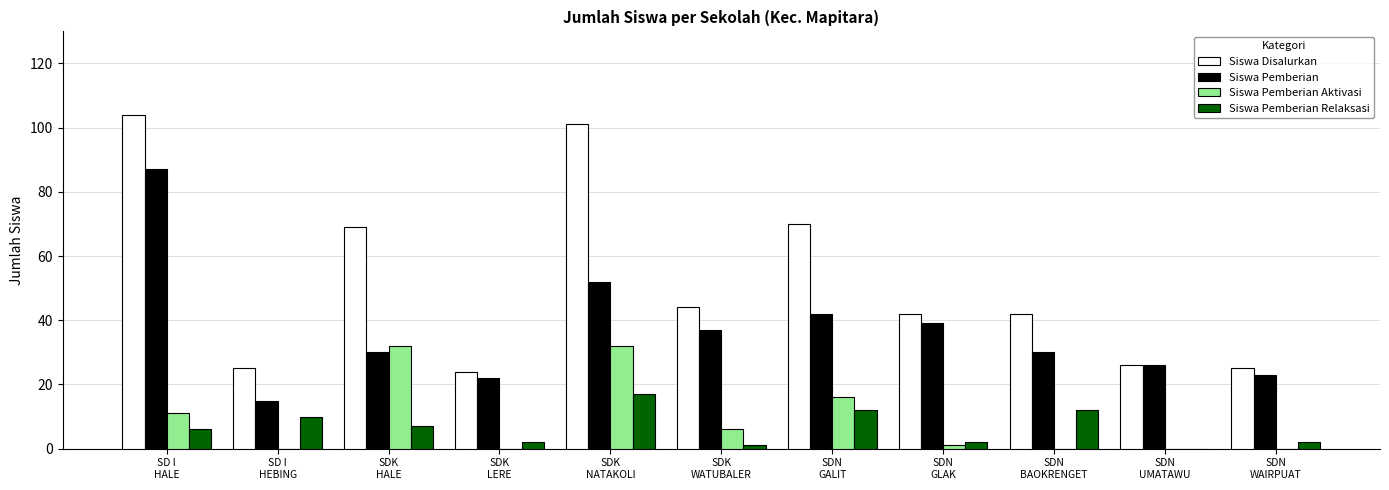

What is the maximum value shown in the chart?

104